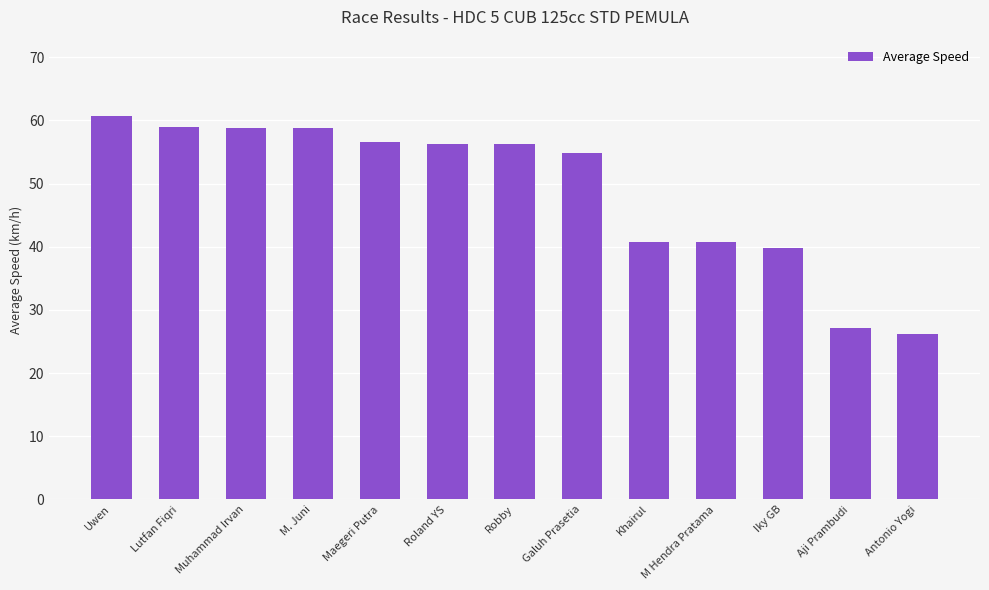

What is the average value?

48.9